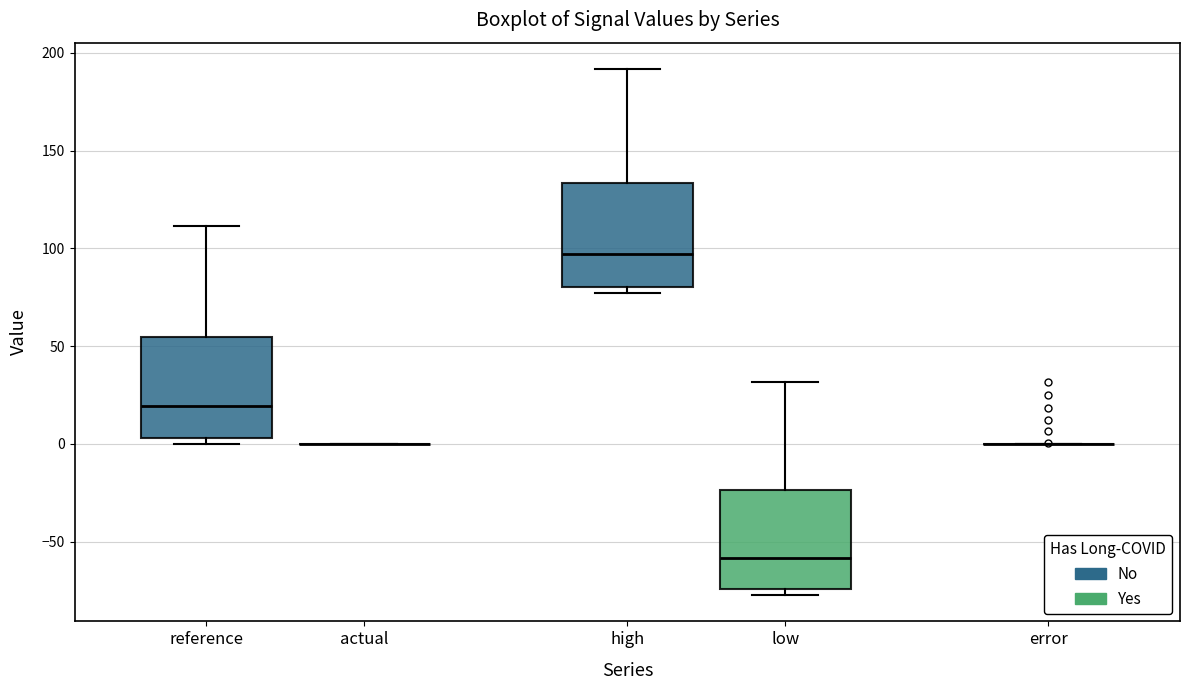

Reading left to right, transcribe this box plot: for each box, give where its median line is, the range the box spans, and where its two whiskers end, as read against the y-axis. The values are not printed on the chart, so give them approximately, as read against the axis.

reference: median 20, box 5 to 55, whiskers 0 to 110
actual: box collapsed to a line at 0, whiskers 0 to 0
high: median 95, box 80 to 135, whiskers 75 to 190
low: median -60, box -75 to -25, whiskers -75 (just below the box's lower edge) to 30
error: box collapsed to a line at 0, whiskers 0 to 0